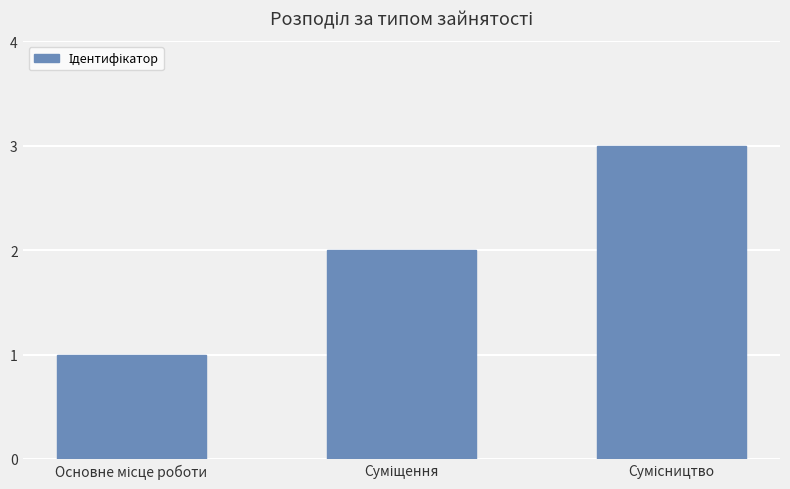

What is the sum of all values?

6